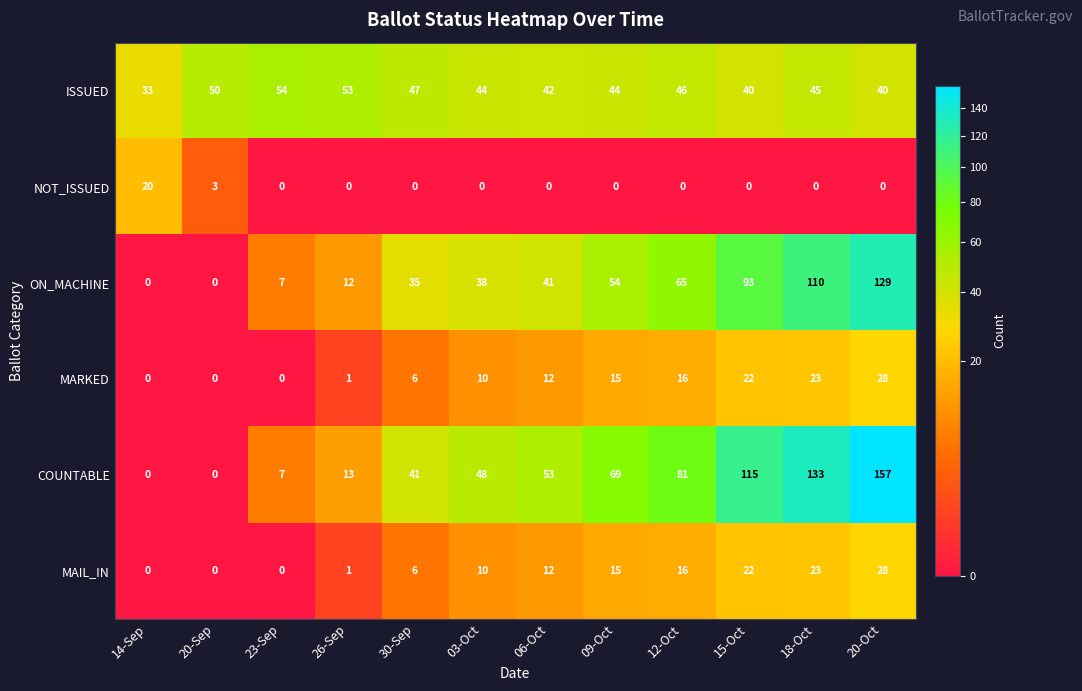

The COUNTABLE series shows 69 at 03-Oct. True or false?

False